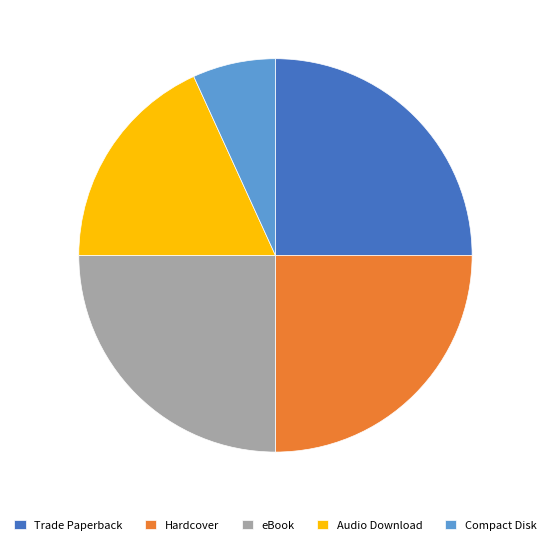

Is Audio Download the majority of the pie?

No